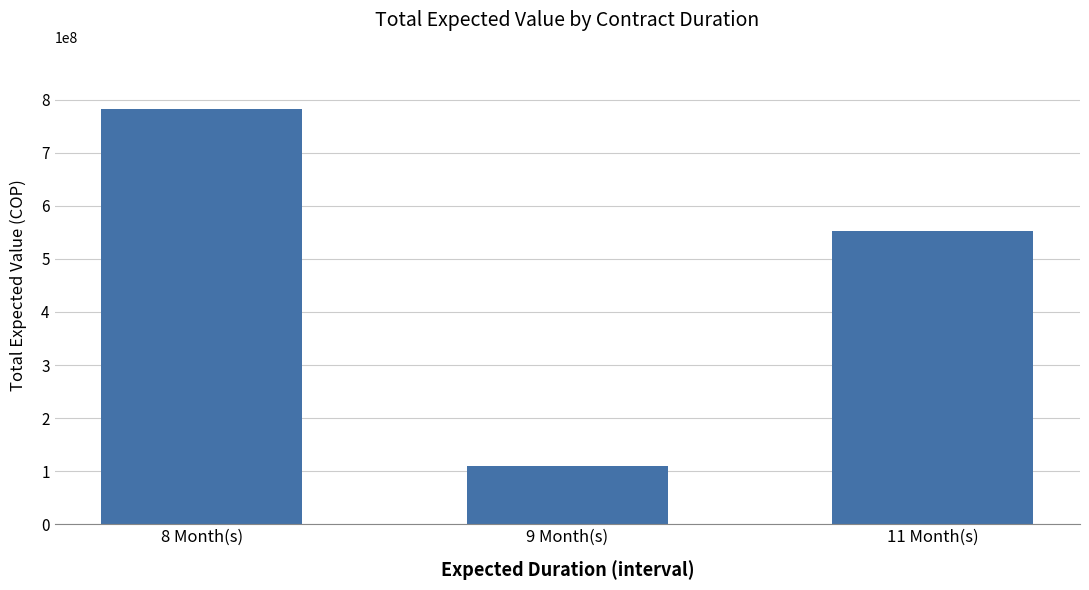

List the labels in order of value, smallest first.

9 Month(s), 11 Month(s), 8 Month(s)